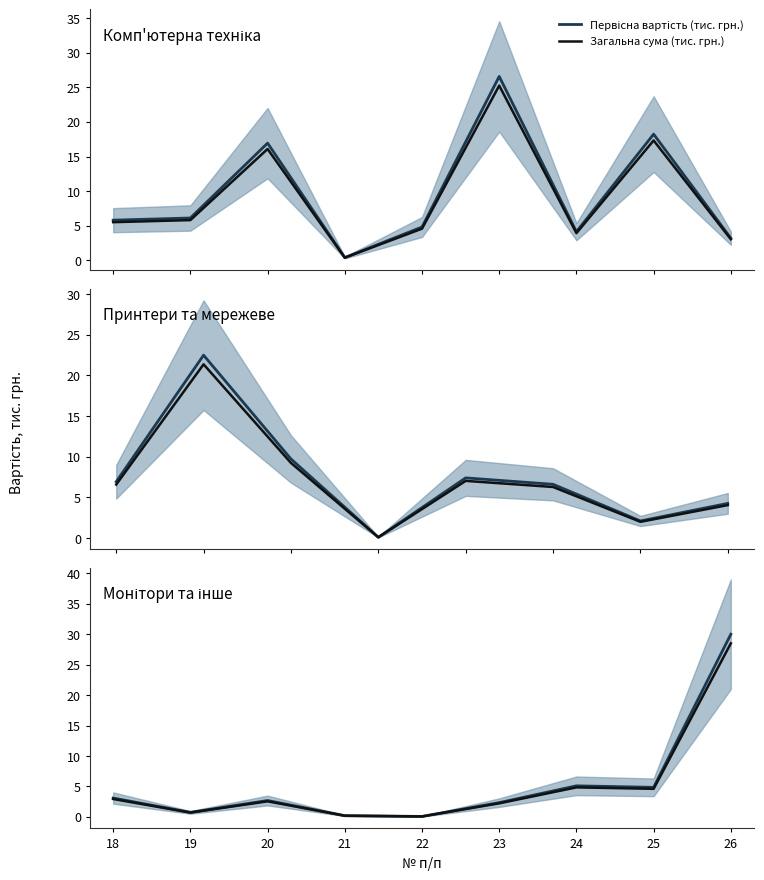

Which series has the largest total across all categories?

Первісна вартість (тис. грн.)